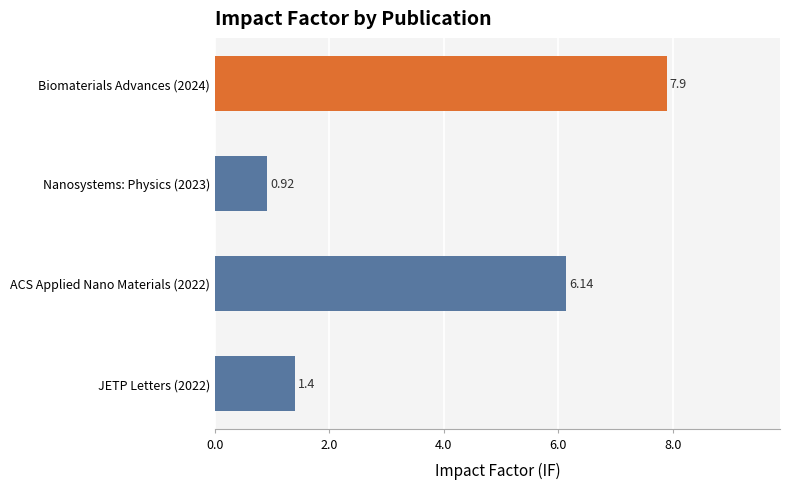

List the labels in order of value, largest first.

Biomaterials Advances (2024), ACS Applied Nano Materials (2022), JETP Letters (2022), Nanosystems: Physics (2023)